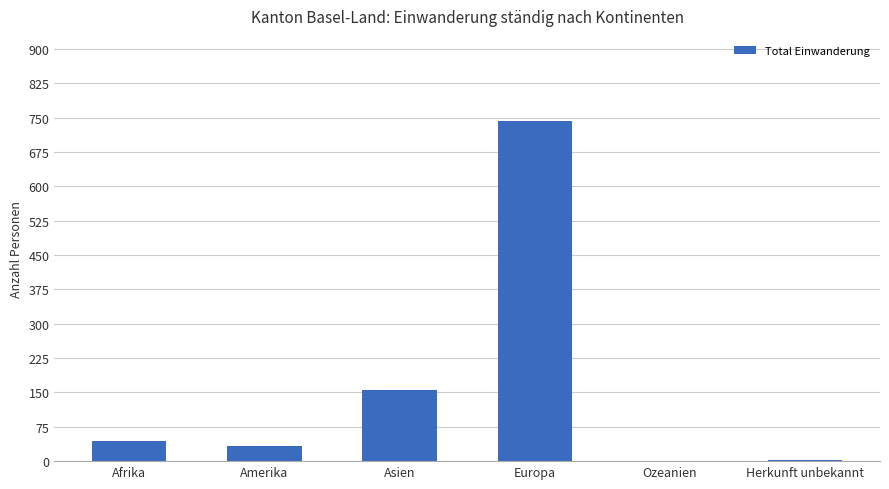

The value at Asien is 156. True or false?

True